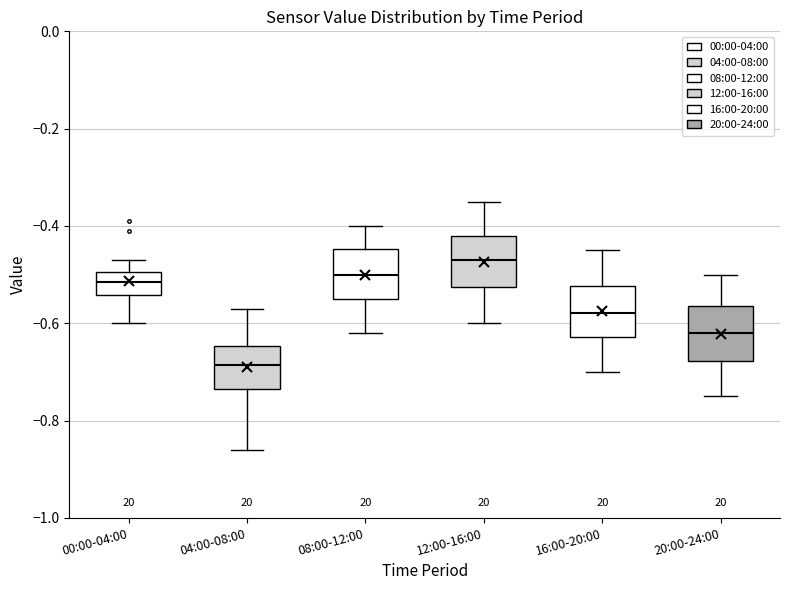

Where does the median line of the box for 16:00-20:00 sit on the y-axis? The values are not printed on the chart, so give them approximately, as read against the axis.

-0.58